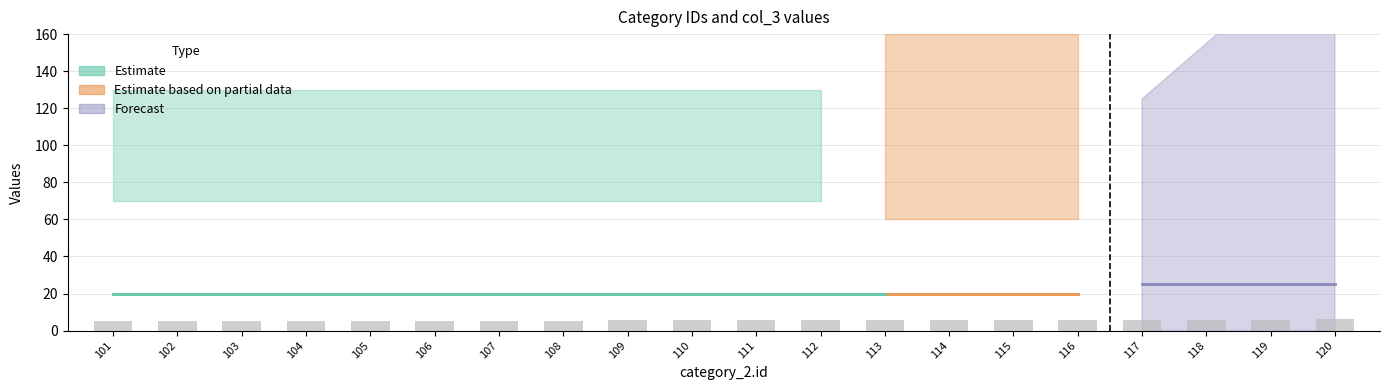

Is it true that the value at 102 is 5.1?

True